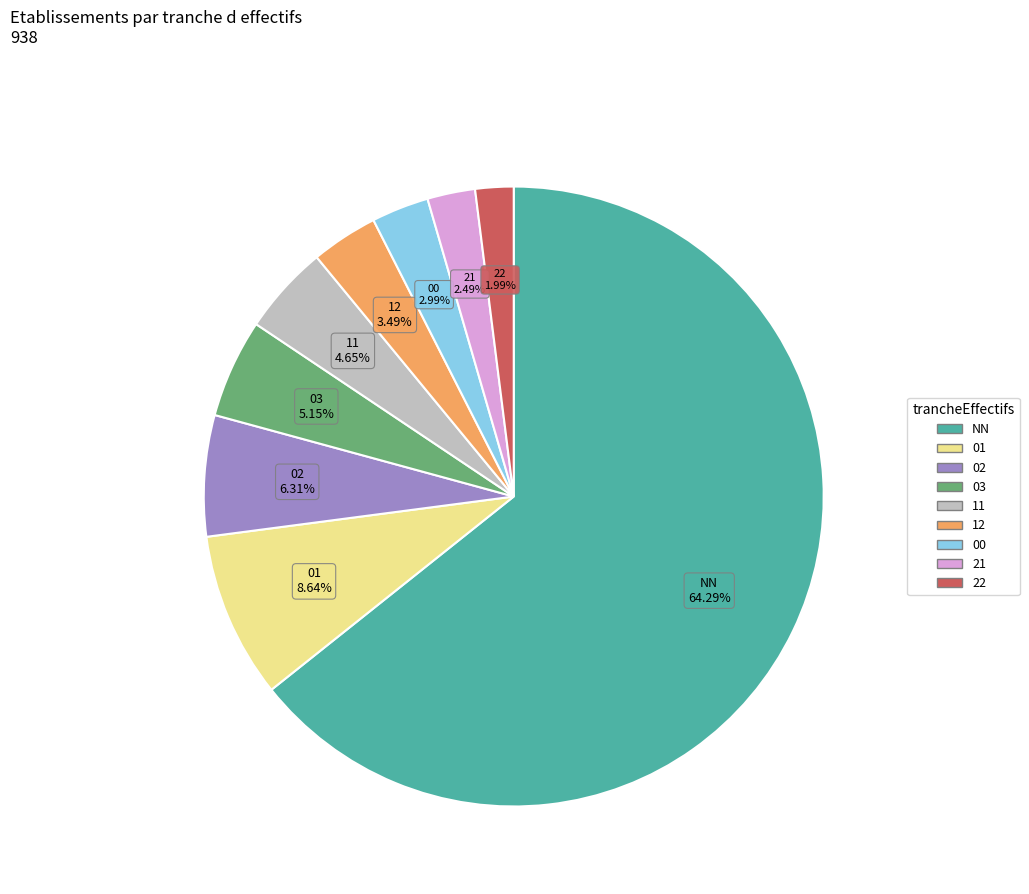

Is there a majority slice in this chart?

Yes